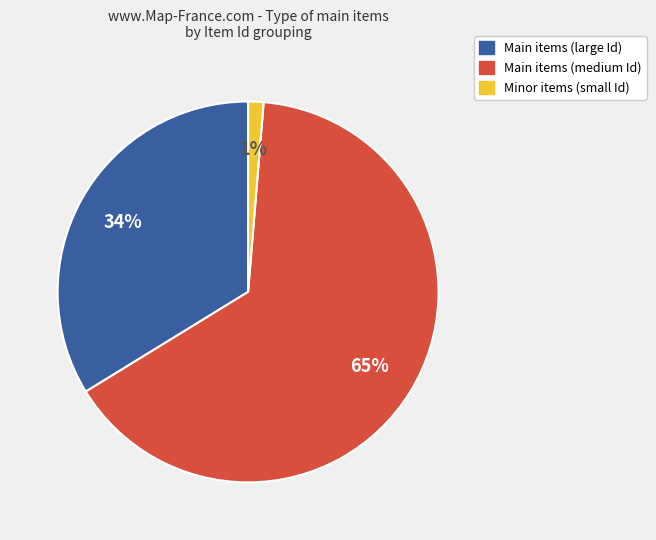

To the nearest percent, what is the average slice percentage?

33%